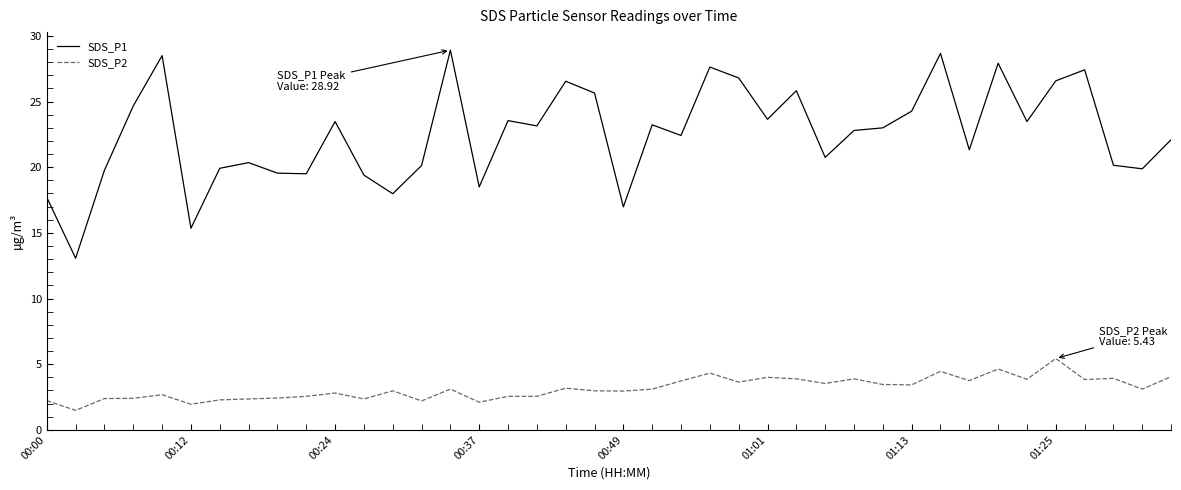

List the series in order of their peak value, highest first.

SDS_P1, SDS_P2